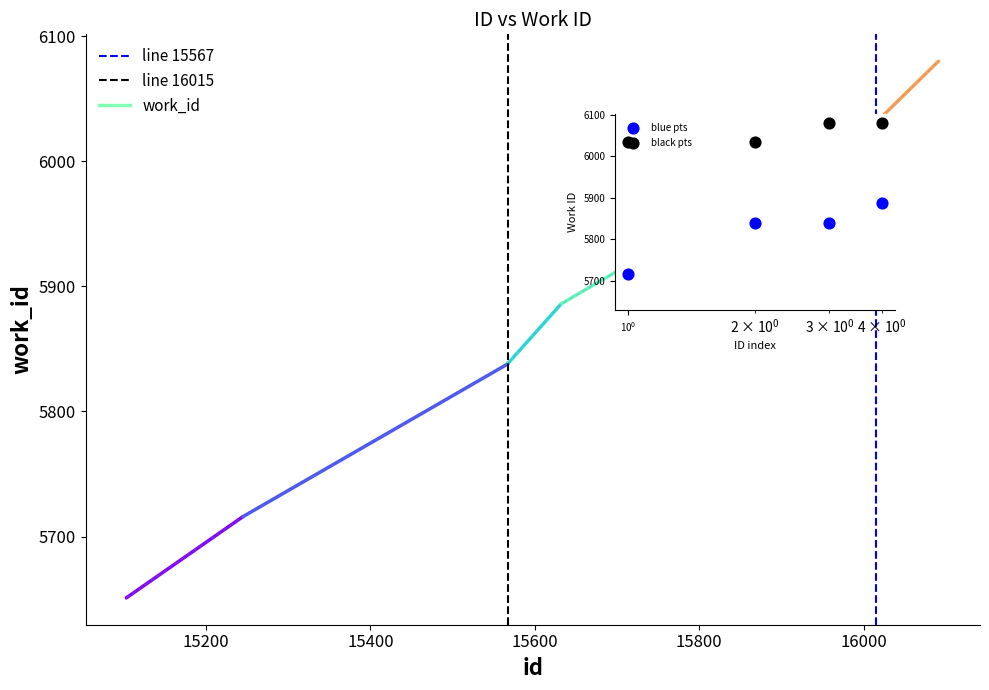

Between 15632 and 16091, which is larger?

16091